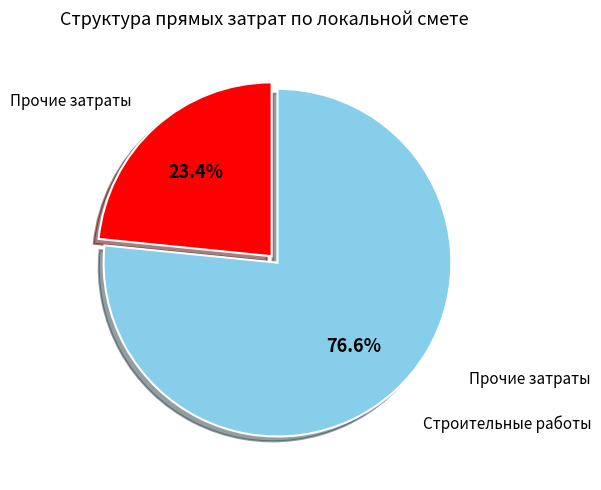

Is there a majority slice in this chart?

Yes